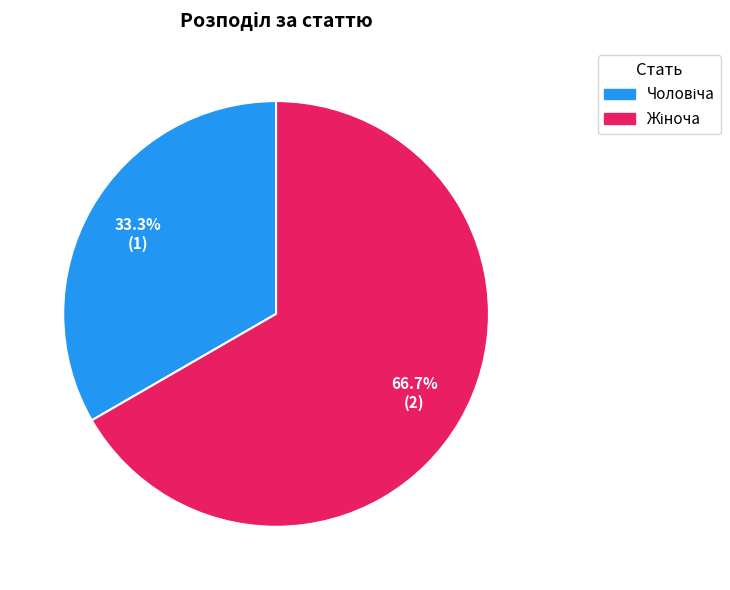

Does any single category account for the majority?

Yes